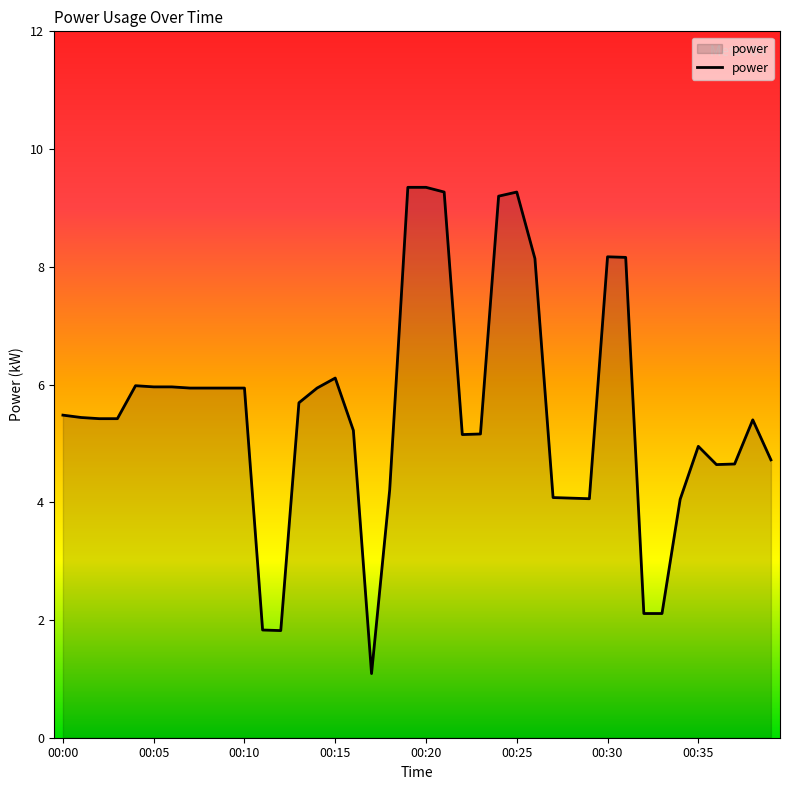

What is the difference between the maximum and minimum values?

8.3